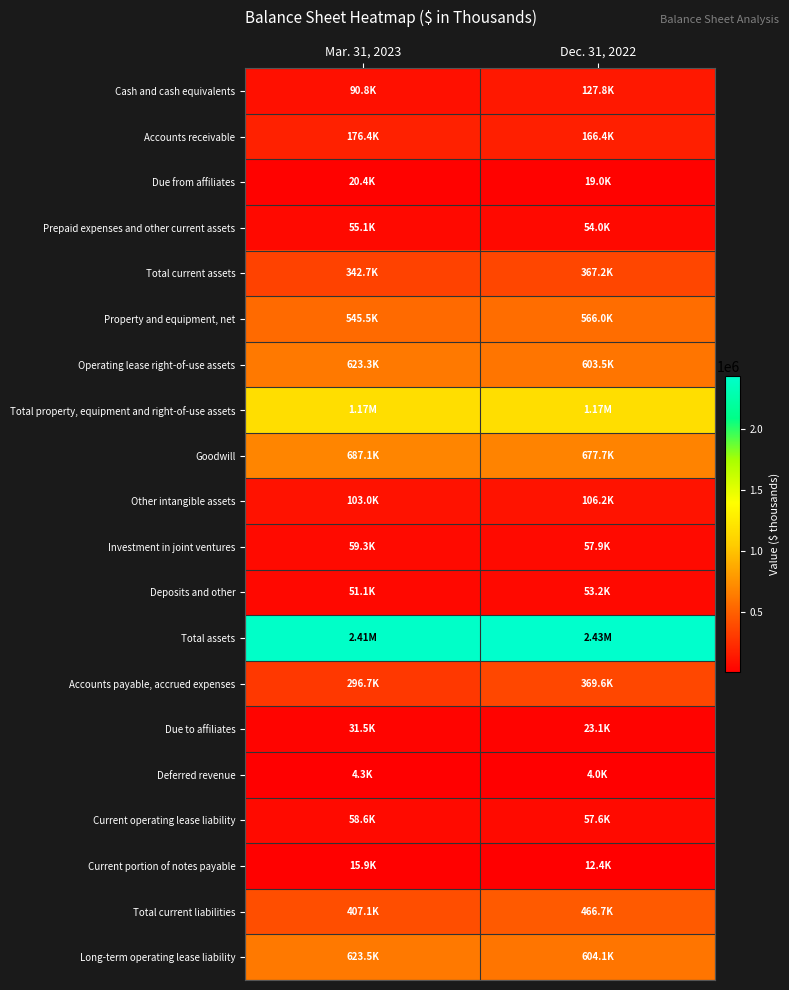

Reading left to right, what are all the values shown in this chart?

Cash and cash equivalents: Mar. 31, 2023=90844	Dec. 31, 2022=127834
Accounts receivable: Mar. 31, 2023=176354	Dec. 31, 2022=166357
Due from affiliates: Mar. 31, 2023=20387	Dec. 31, 2022=18971
Prepaid expenses and other current assets: Mar. 31, 2023=55100	Dec. 31, 2022=54022
Total current assets: Mar. 31, 2023=342685	Dec. 31, 2022=367184
Property and equipment, net: Mar. 31, 2023=545492	Dec. 31, 2022=565961
Operating lease right-of-use assets: Mar. 31, 2023=623309	Dec. 31, 2022=603524
Total property, equipment and right-of-use assets: Mar. 31, 2023=1168801	Dec. 31, 2022=1169485
Goodwill: Mar. 31, 2023=687085	Dec. 31, 2022=677665
Other intangible assets: Mar. 31, 2023=103003	Dec. 31, 2022=106228
Investment in joint ventures: Mar. 31, 2023=59321	Dec. 31, 2022=57893
Deposits and other: Mar. 31, 2023=51052	Dec. 31, 2022=53172
Total assets: Mar. 31, 2023=2414069	Dec. 31, 2022=2433907
Accounts payable, accrued expenses: Mar. 31, 2023=296727	Dec. 31, 2022=369595
Due to affiliates: Mar. 31, 2023=31548	Dec. 31, 2022=23100
Deferred revenue: Mar. 31, 2023=4343	Dec. 31, 2022=4021
Current operating lease liability: Mar. 31, 2023=58590	Dec. 31, 2022=57607
Current portion of notes payable: Mar. 31, 2023=15935	Dec. 31, 2022=12400
Total current liabilities: Mar. 31, 2023=407143	Dec. 31, 2022=466723
Long-term operating lease liability: Mar. 31, 2023=623538	Dec. 31, 2022=604117